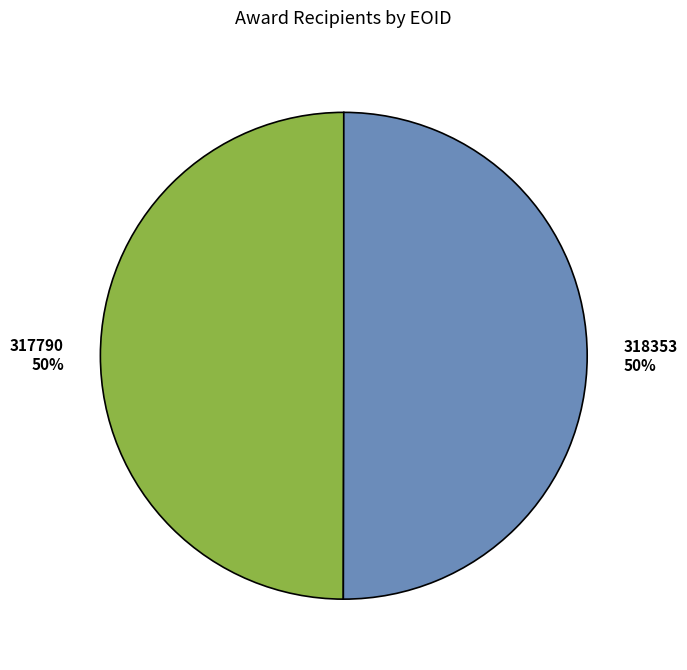

What is the ratio of the value at 317790 to the value at 318353?

1.0